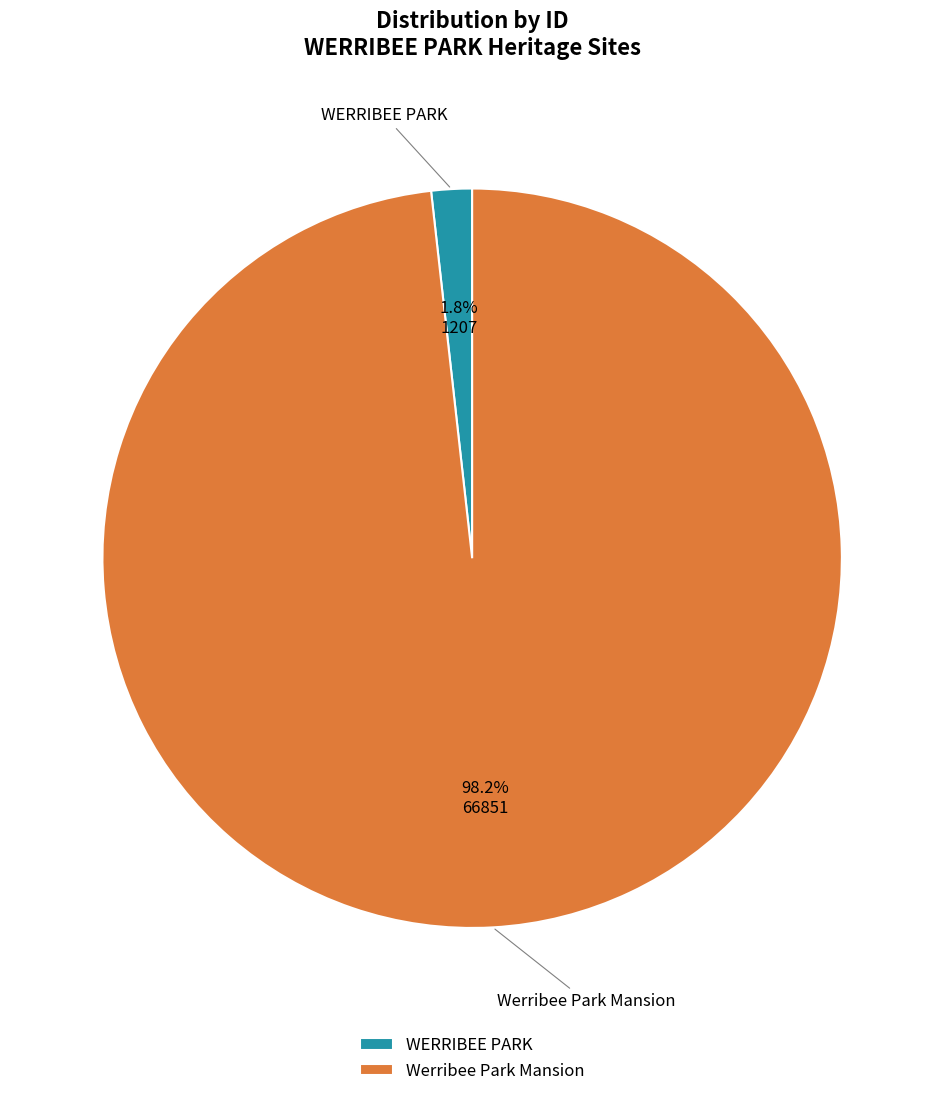

Is the sum of Werribee Park Mansion and WERRIBEE PARK greater than half?

Yes